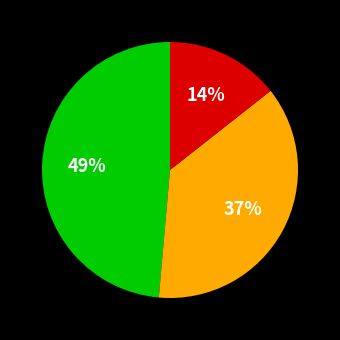

To the nearest percent, what is the average slice percentage?

33%